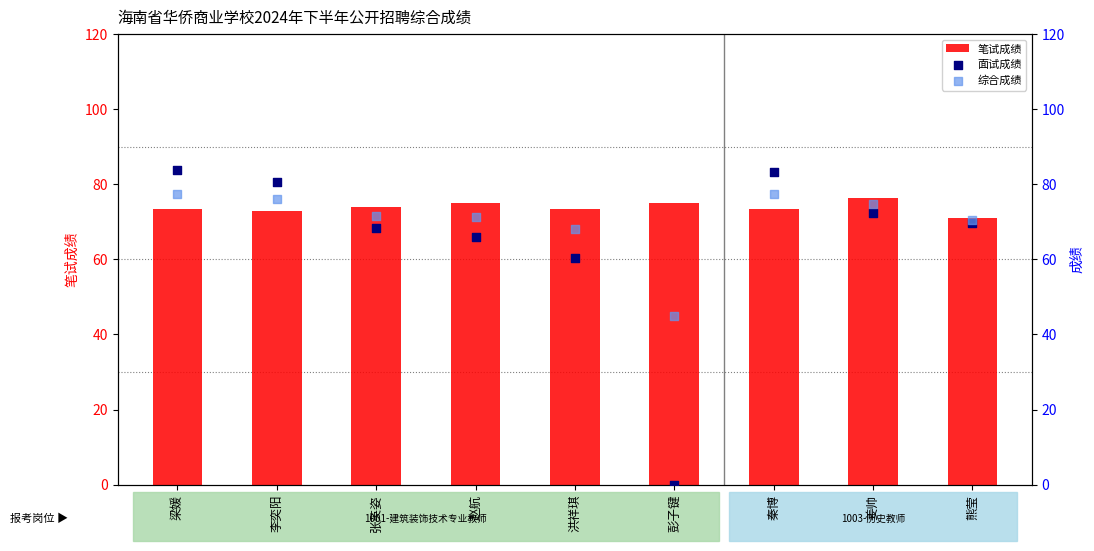

At which category is the sum across all series the highest?

梁媛